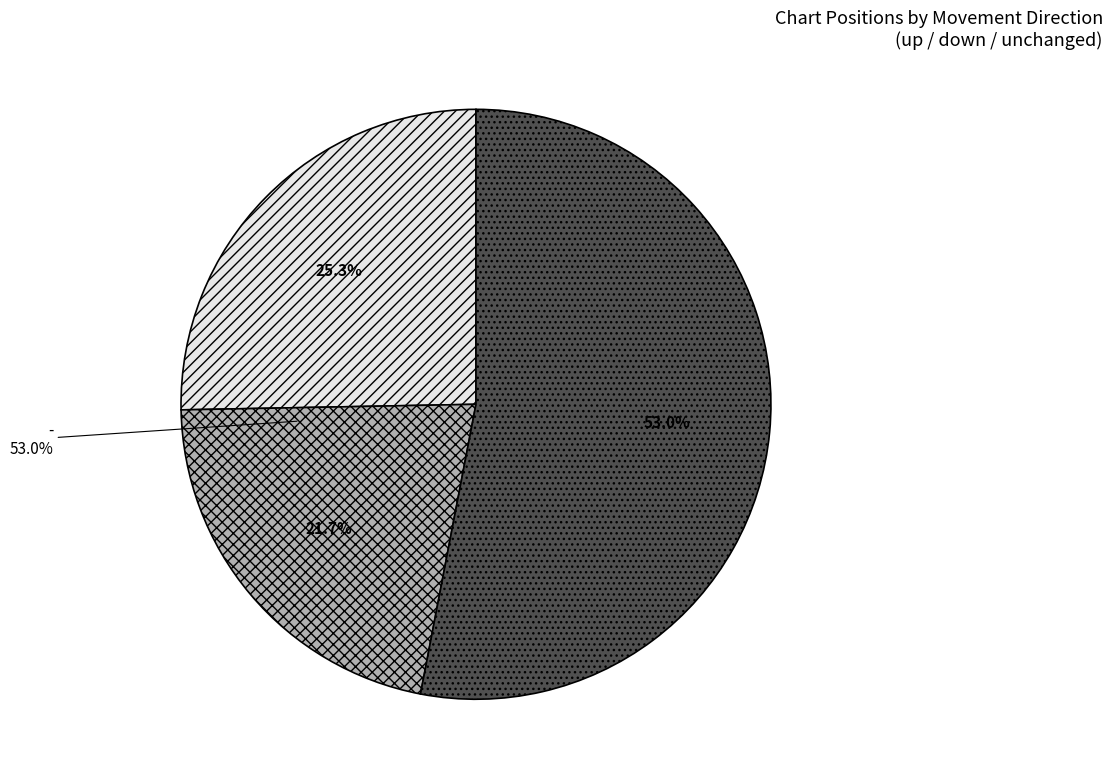

What is the total percentage of - and down?

74.7%